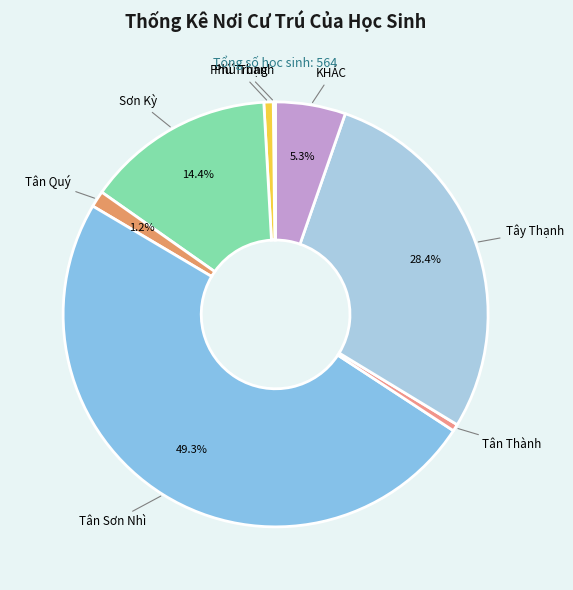

Rank the categories by value from highest to lowest.

Tân Sơn Nhì, Tây Thạnh, Sơn Kỳ, KHÁC, Tân Quý, Phú Trung, Tân Thành, Phú Thạnh